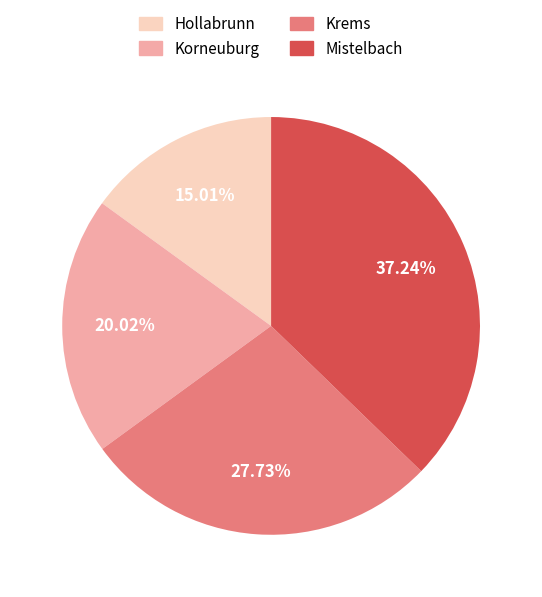

Does any single category account for the majority?

No